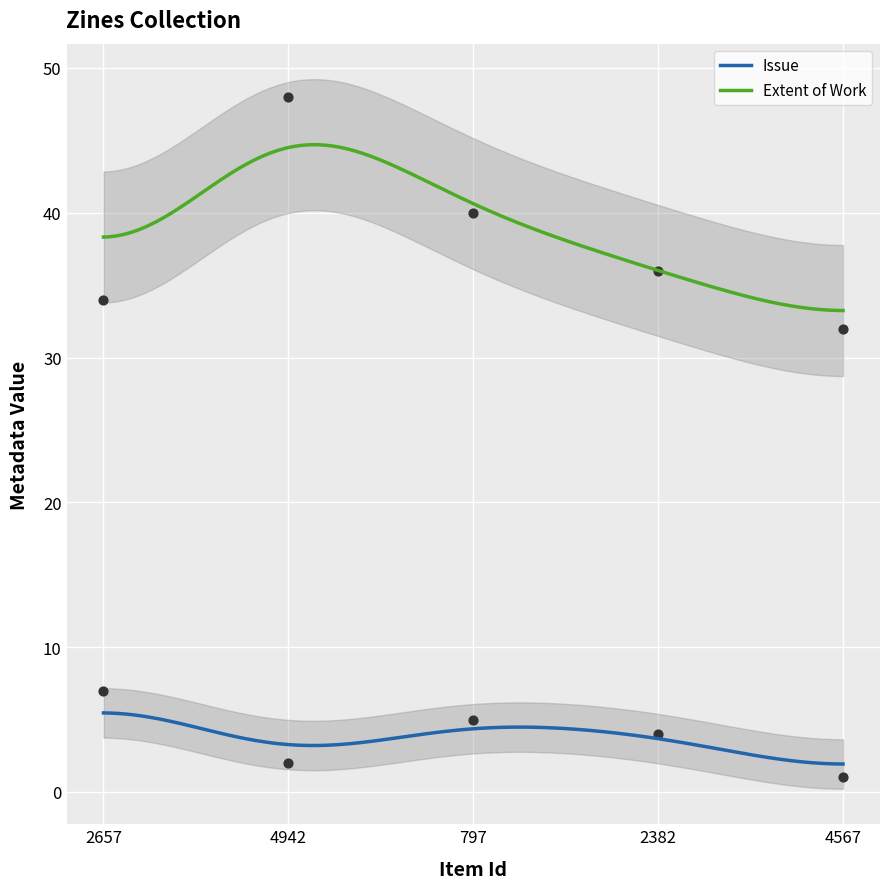

At how many categories does at least one series exceed 23?

5